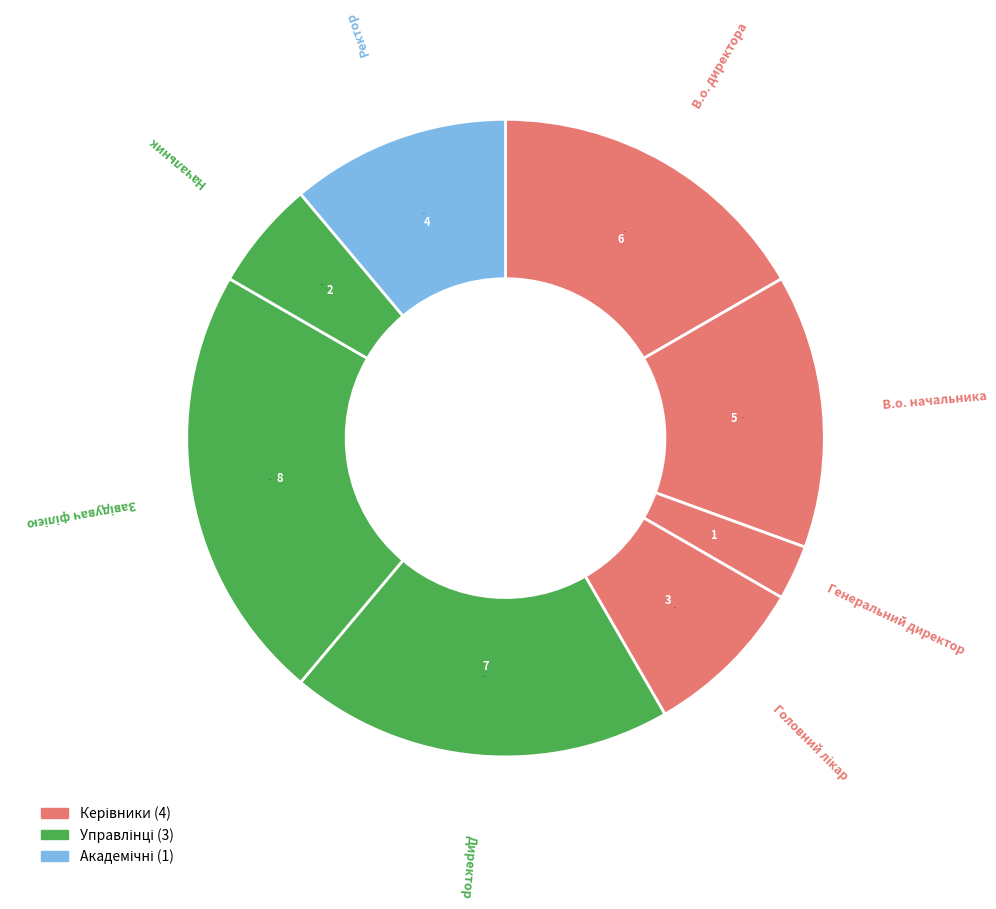

How many slices are in this pie chart?

8